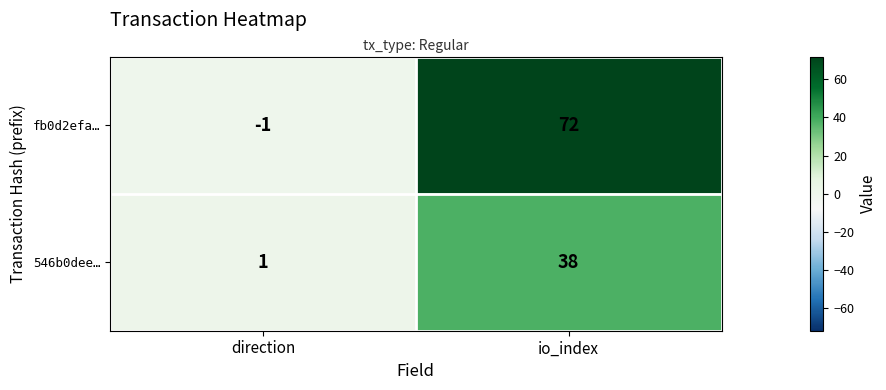

Count the number of data series in this chart.

2